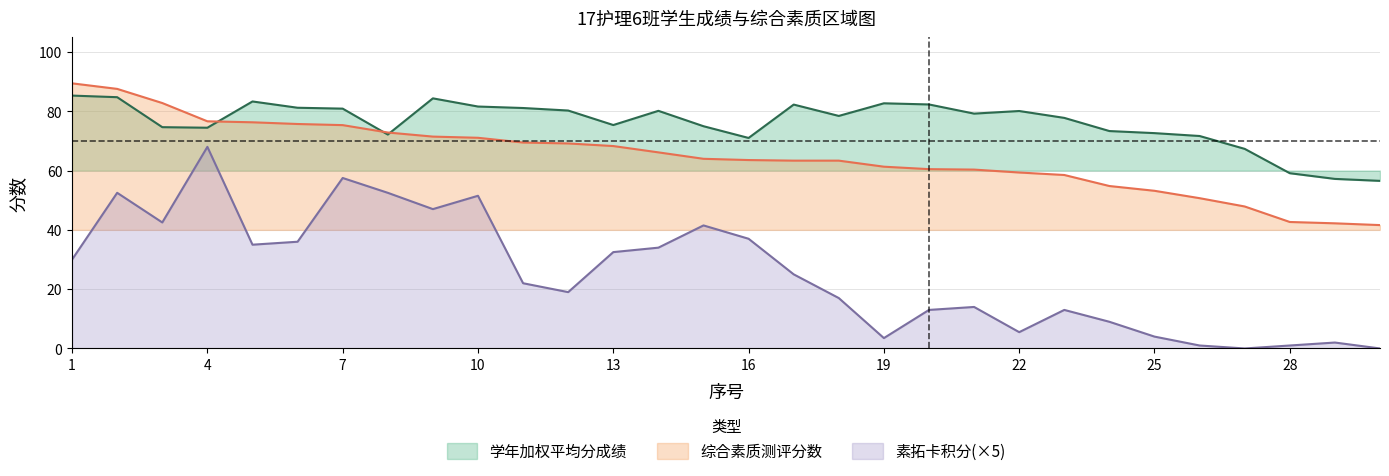

Between which two adjacent categories do 学年加权平均分成绩 and 综合素质测评分数 first intersect?

4 and 5